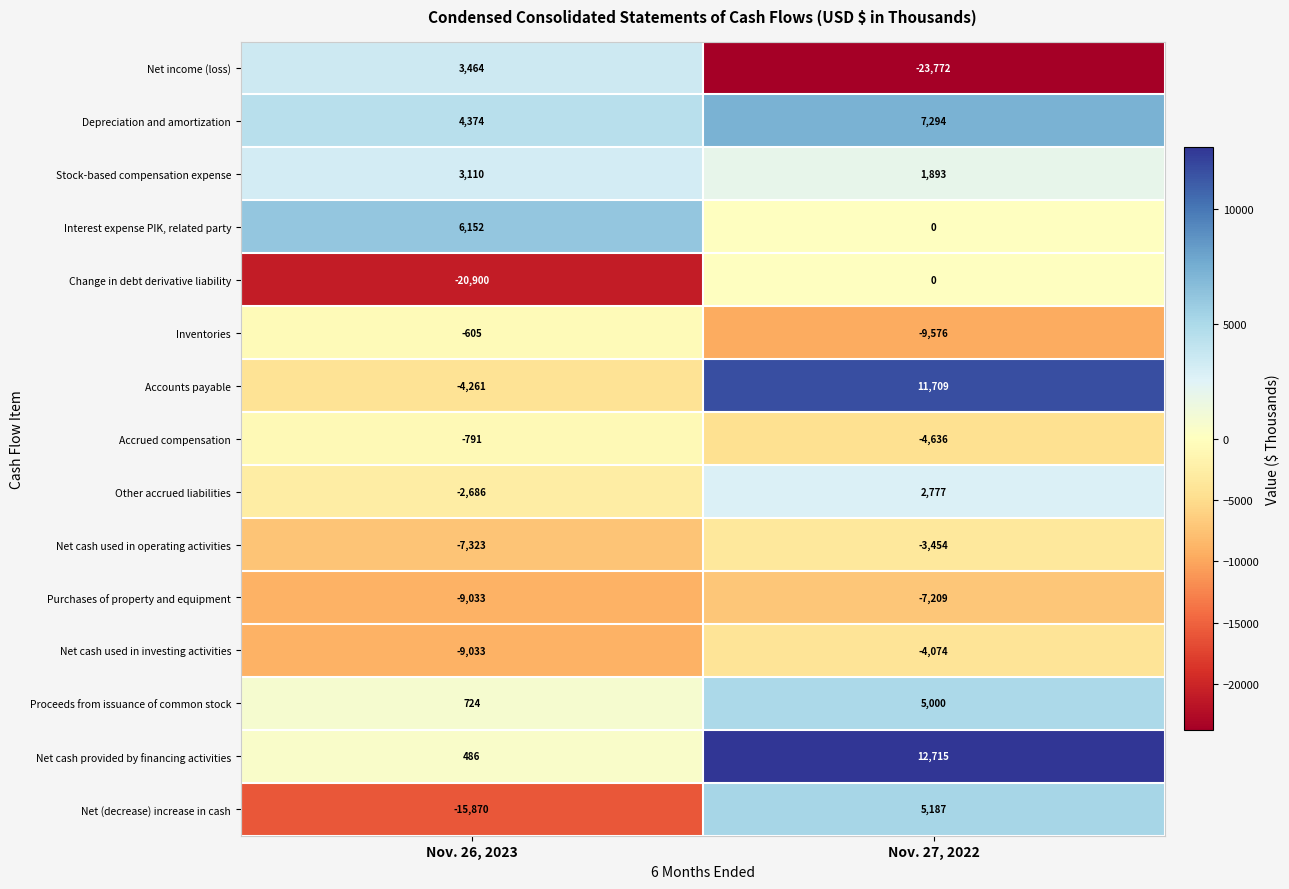

What value does the Net cash provided by financing activities series have at Nov. 26, 2023, to the nearest 100?

500